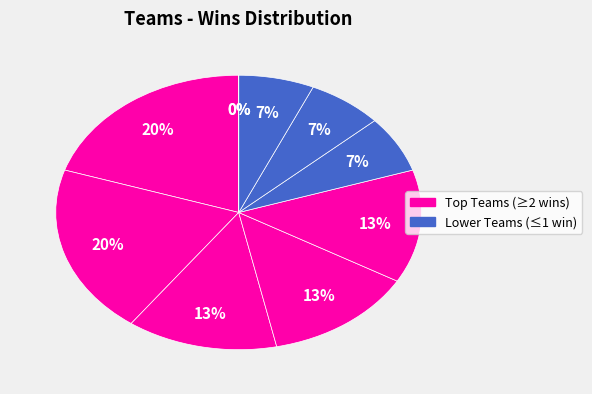

What portion of the pie excludes Lions?

86.7%